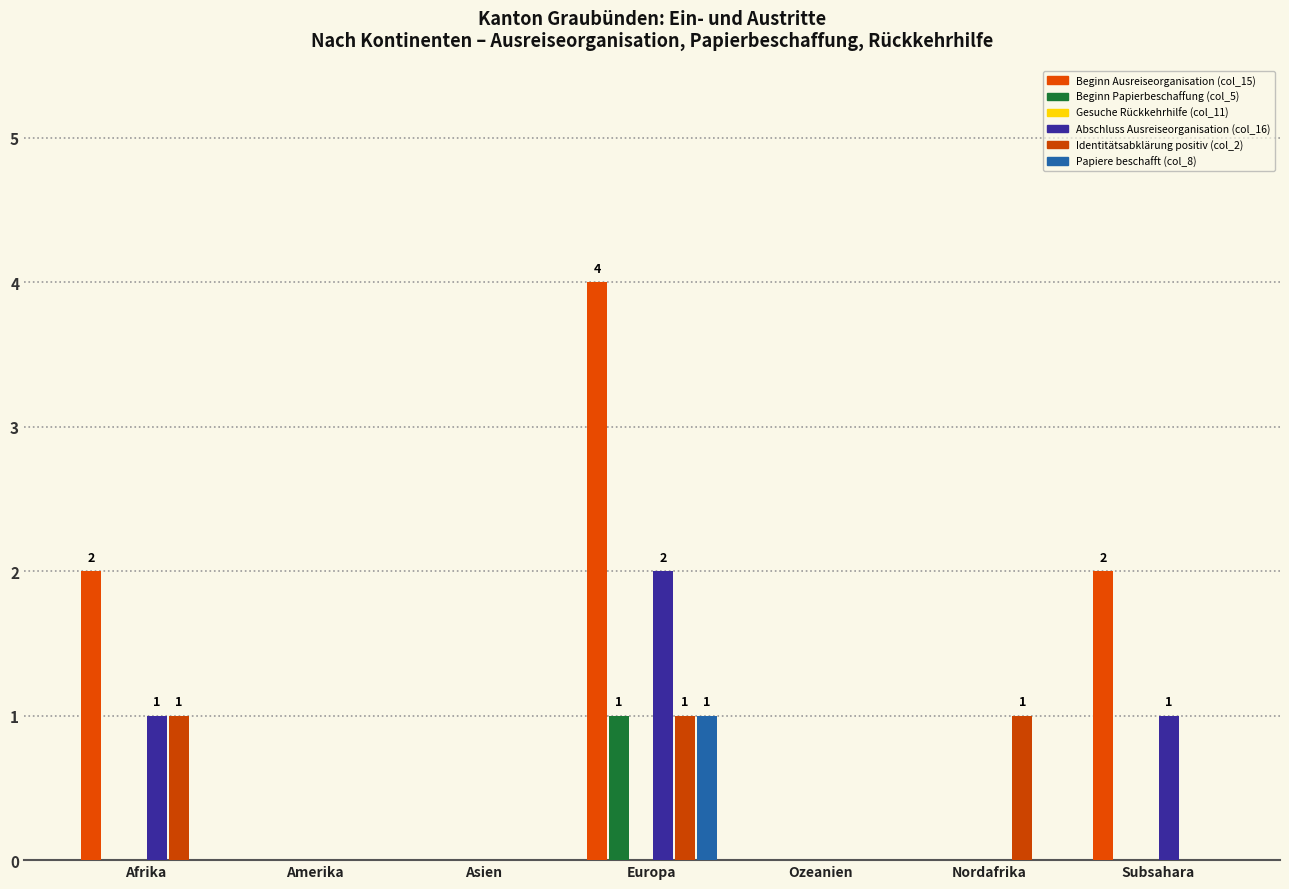

At Europa, list the series in order from smallest to largest.

Gesuche Rückkehrhilfe (col_11), Beginn Papierbeschaffung (col_5), Identitätsabklärung positiv (col_2), Papiere beschafft (col_8), Abschluss Ausreiseorganisation (col_16), Beginn Ausreiseorganisation (col_15)